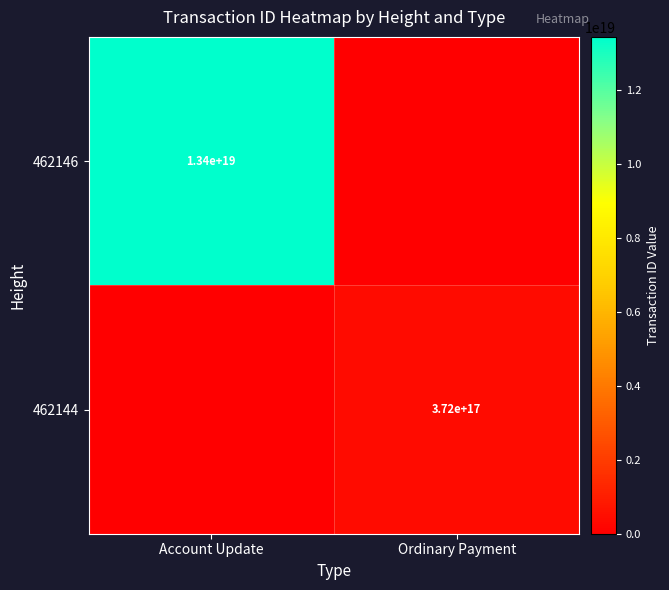

Is the value of 462146 at Account Update greater than the value of 462144 at Ordinary Payment?

Yes